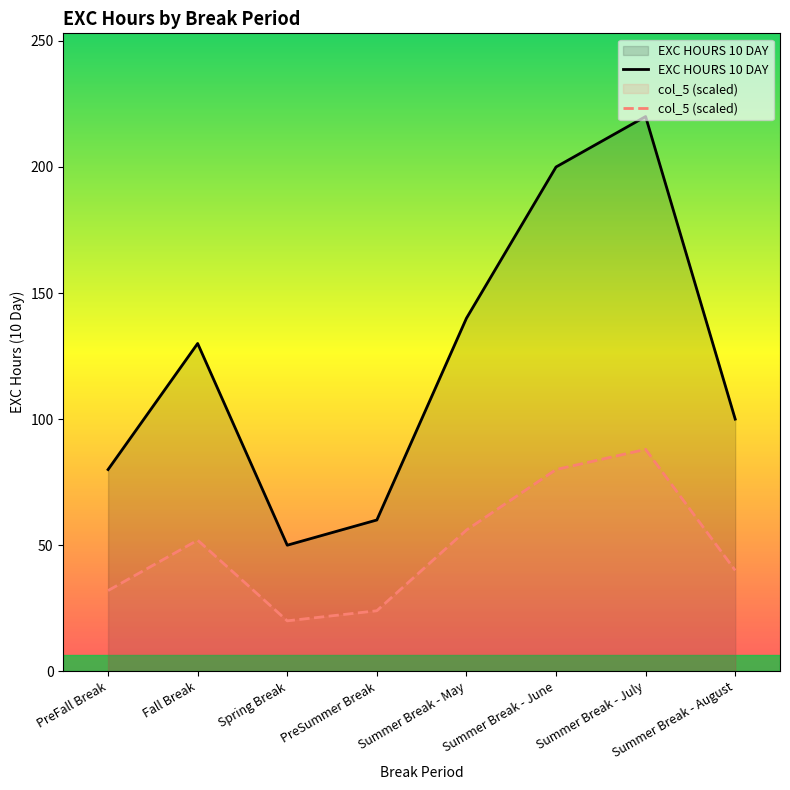

Rank the series by their maximum value, from lowest to highest.

col_5 (scaled), EXC HOURS 10 DAY